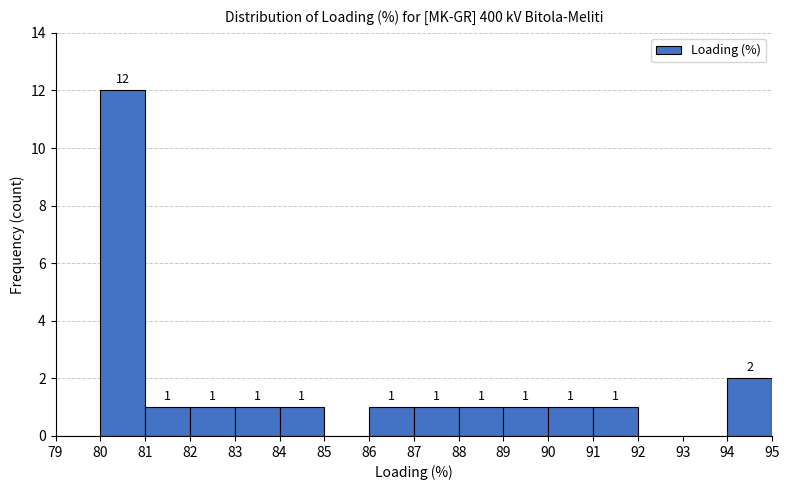

Which range on the x-axis has the tallest bar?

80 to 81